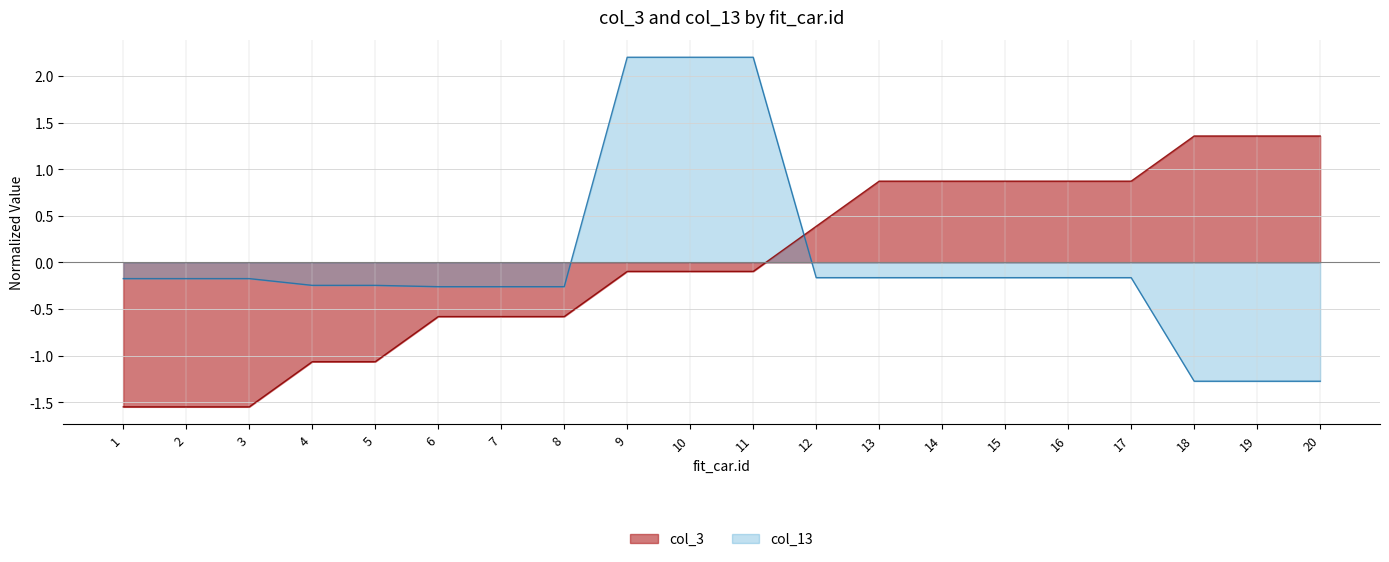

How many lines are shown in the chart?

2